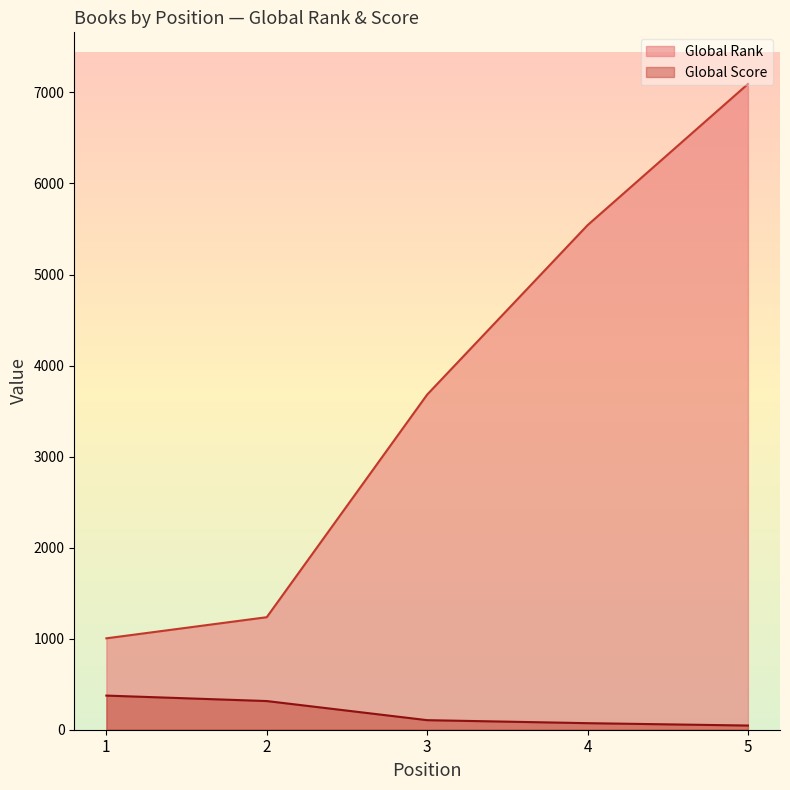

At which label is Global Rank closest to 4048?

3